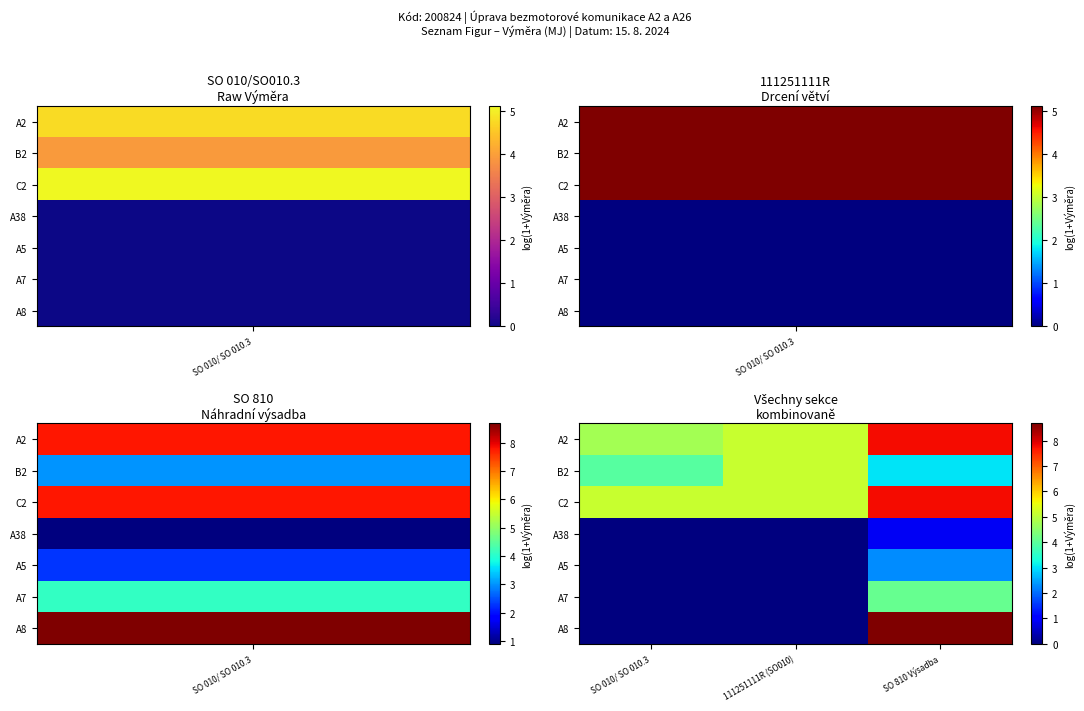

How many series are shown in this chart?

7